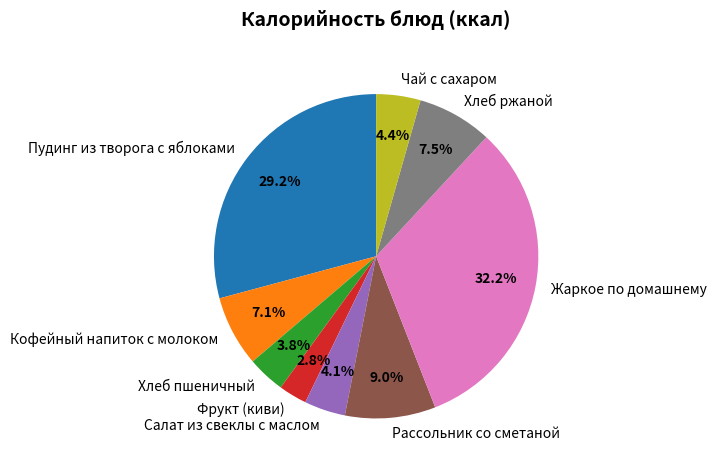

How many segments does this pie chart have?

9